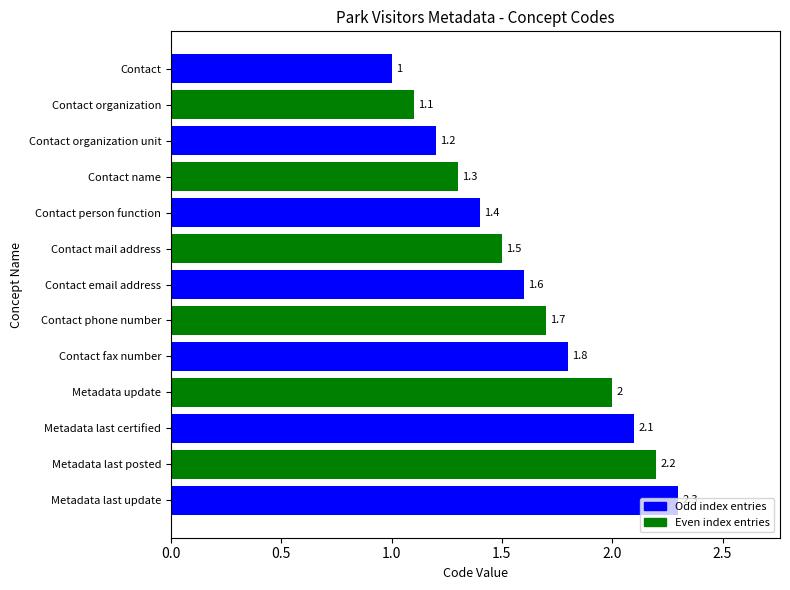

What is the ratio of the value at Contact fax number to the value at Contact organization unit?

1.5